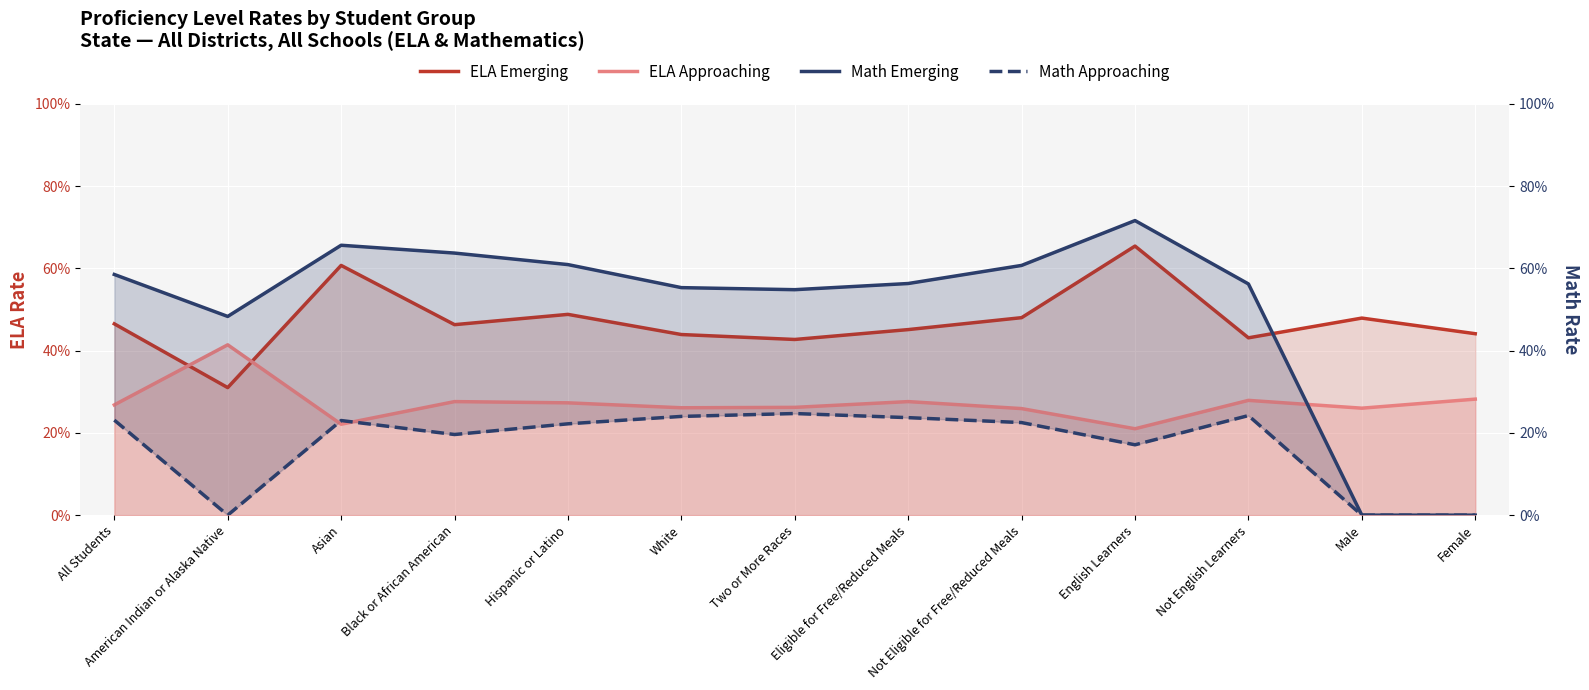

What is the difference between the maximum and minimum values in the ELA Emerging series?

0.3